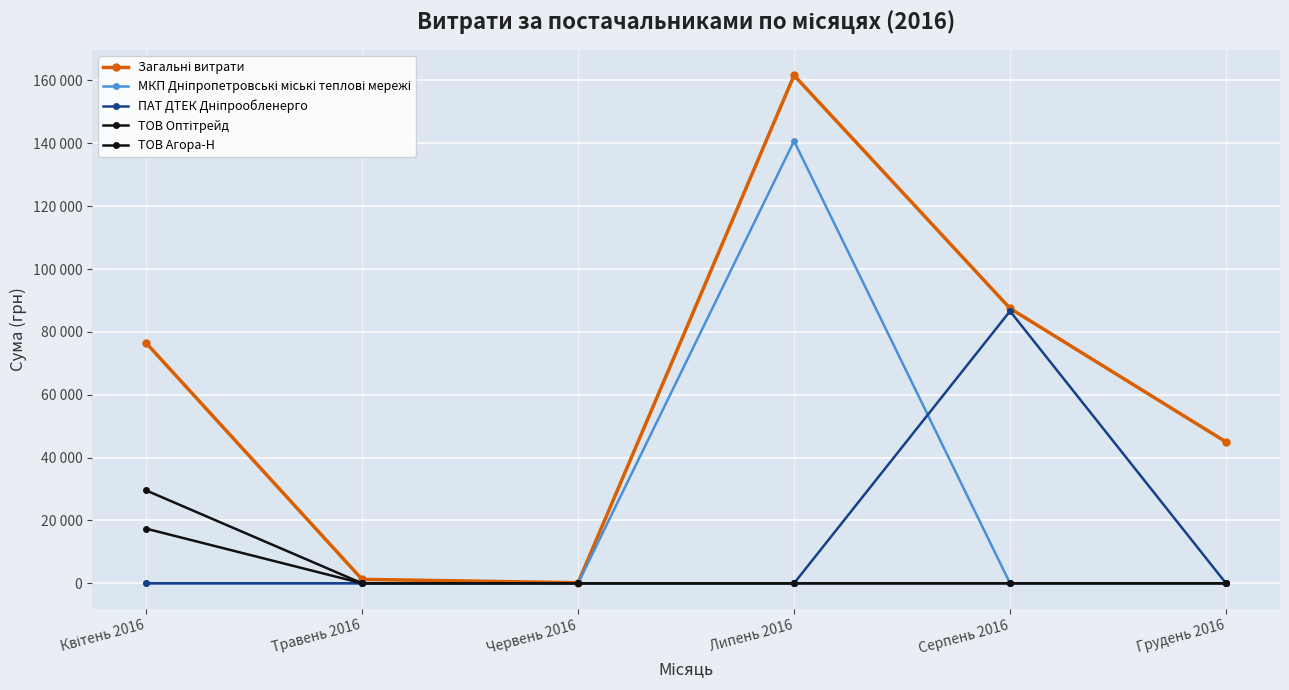

What are all the series names shown in the legend?

Загальні витрати, МКП Дніпропетровські міські теплові мережі, ПАТ ДТЕК Дніпрообленерго, ТОВ Оптітрейд, ТОВ Агора-Н